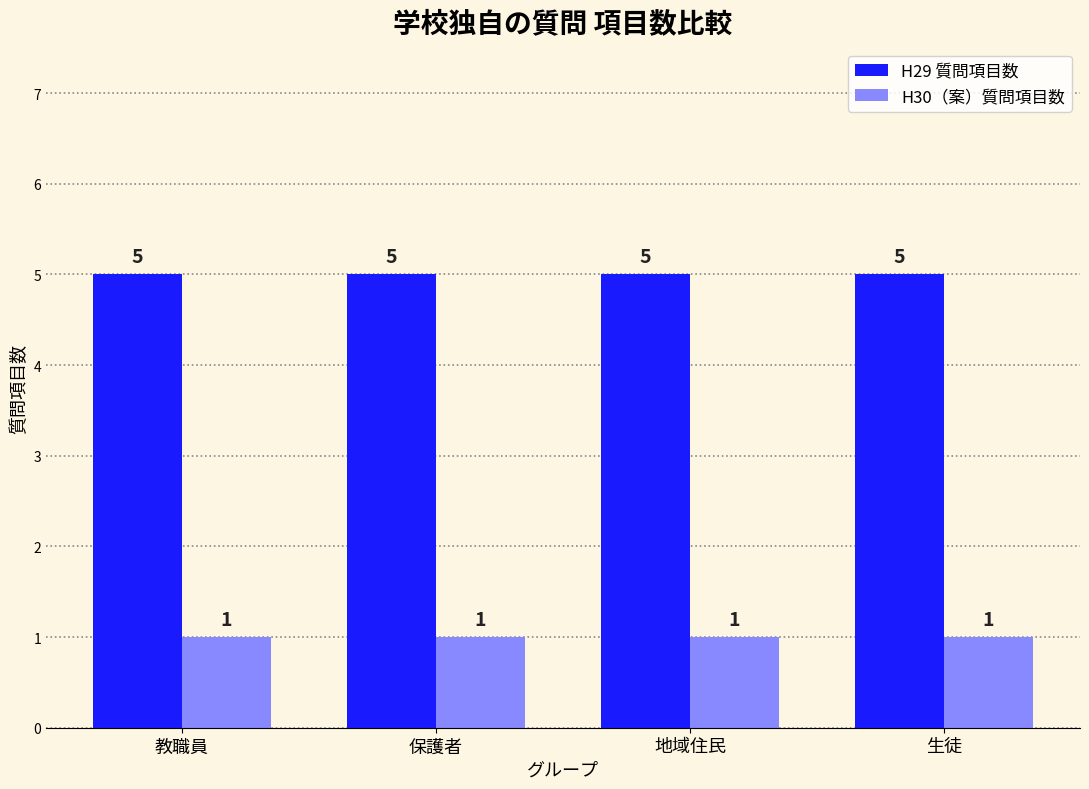

What is the maximum value shown in the chart?

5